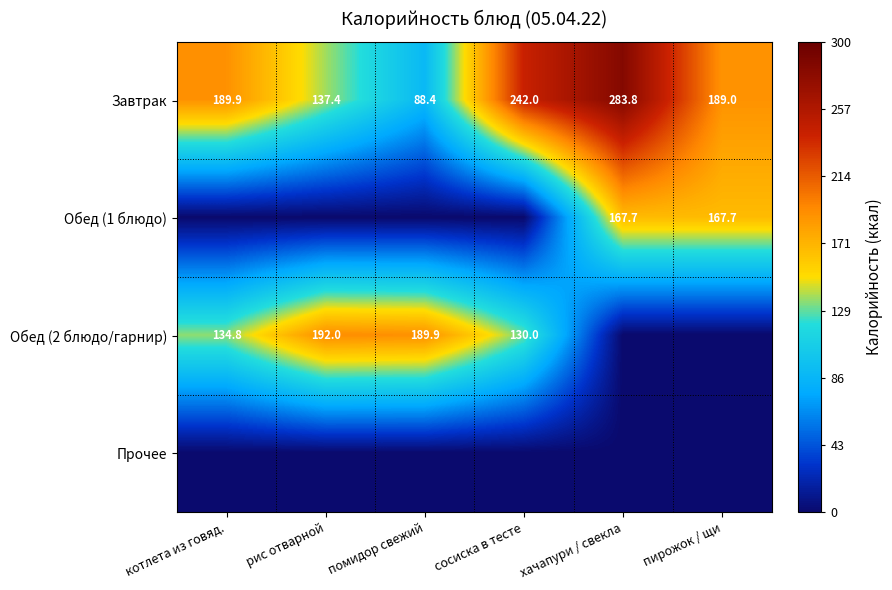

True or false: Завтрак has a value of 97.2 at котлета из говяд..

False